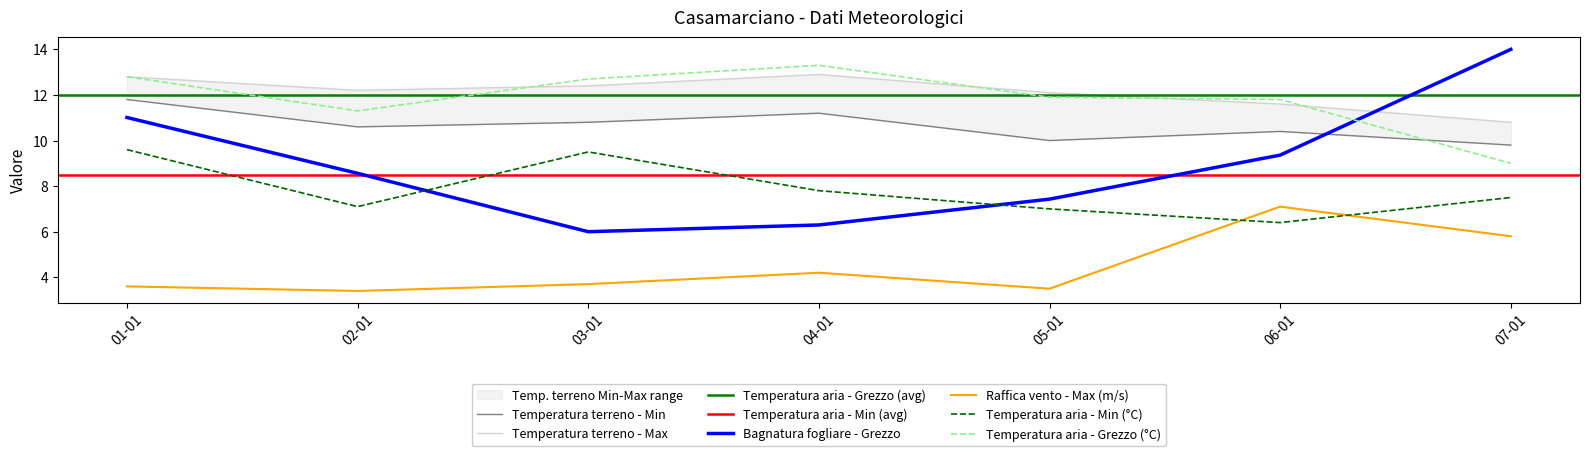

The Temperatura aria - Grezzo (°C) series shows 11.3 at 02-01. True or false?

True